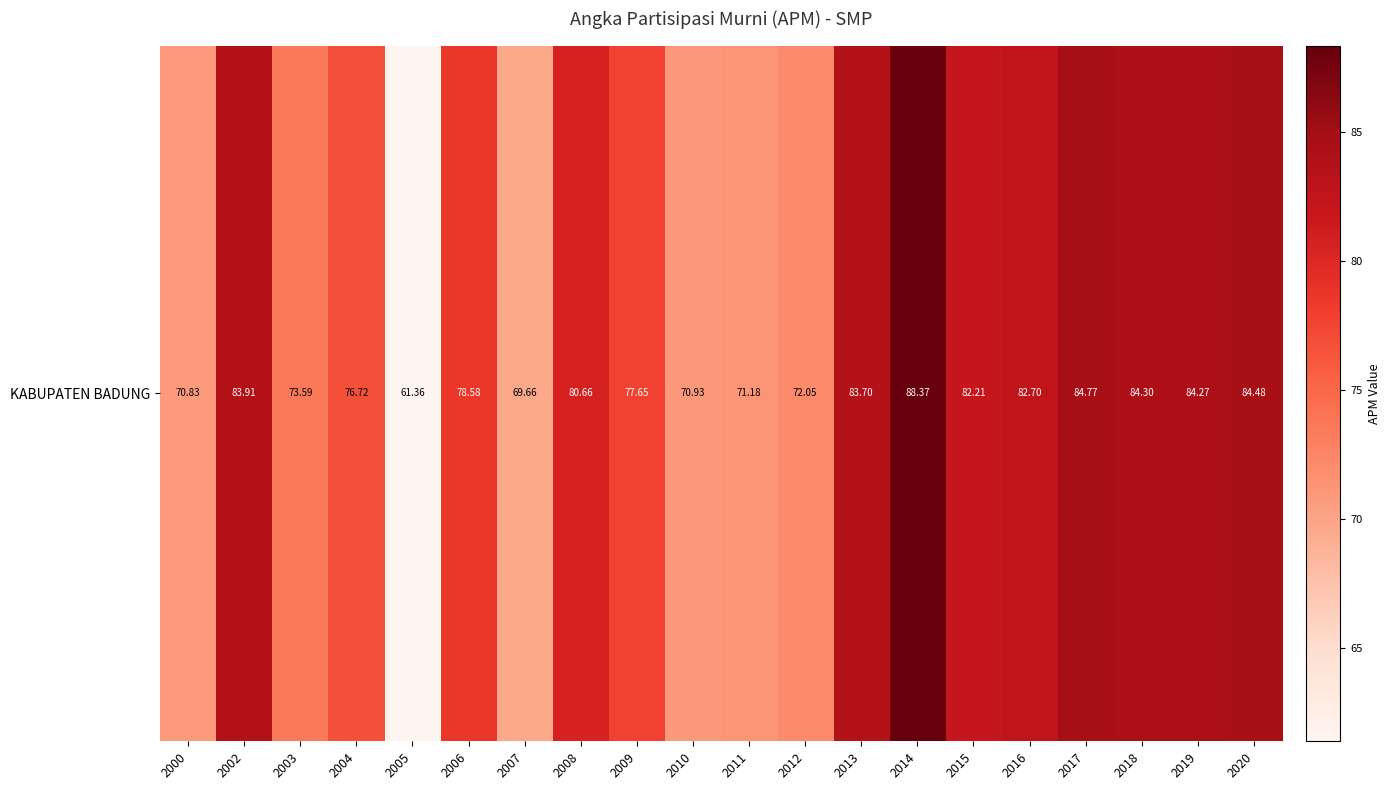

Where does the data first go above 80?

2002